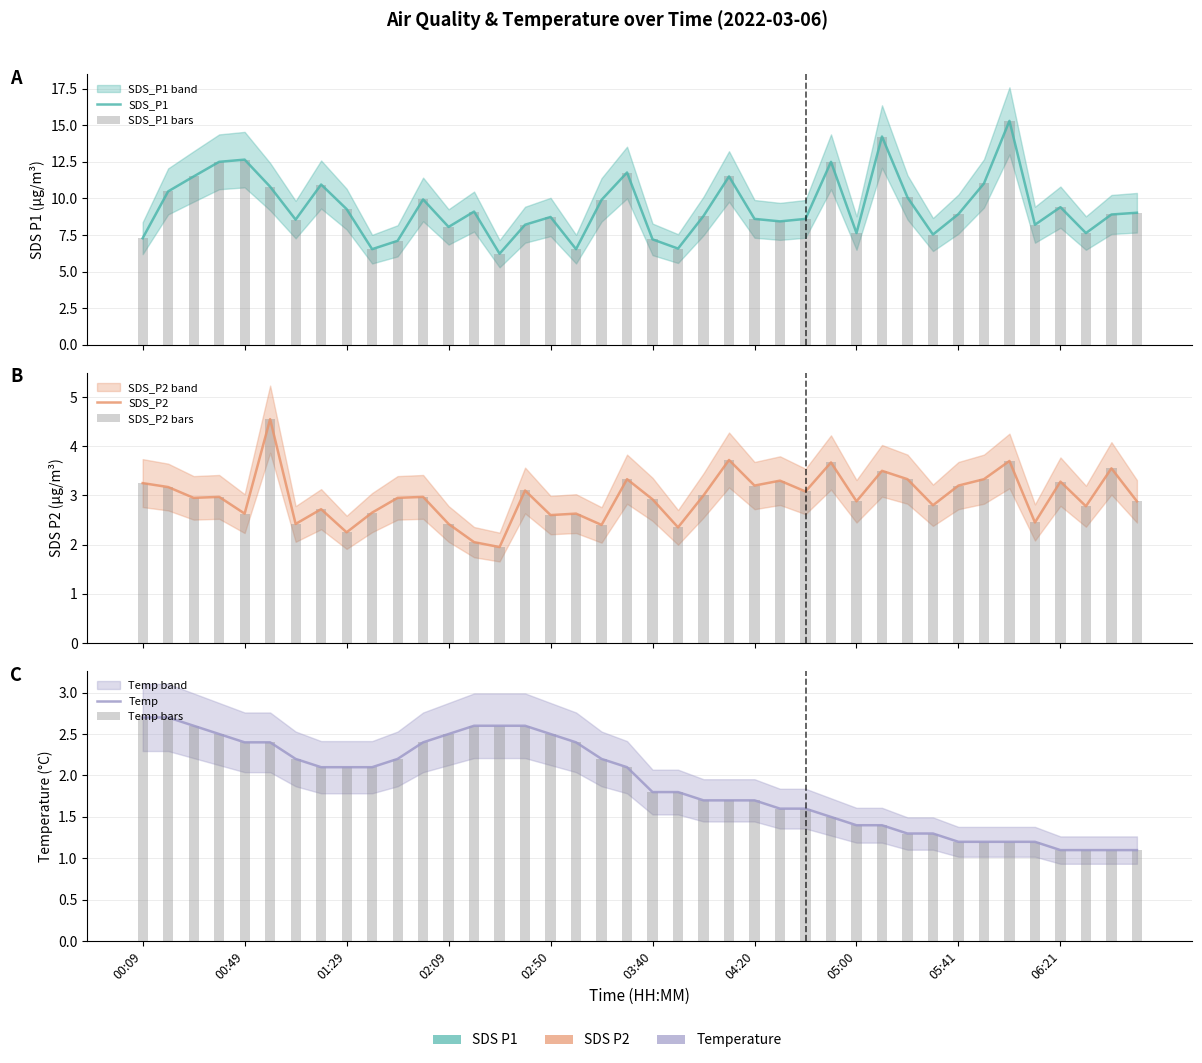

Which series changed the most between 01:29 and 39?

SDS_P1